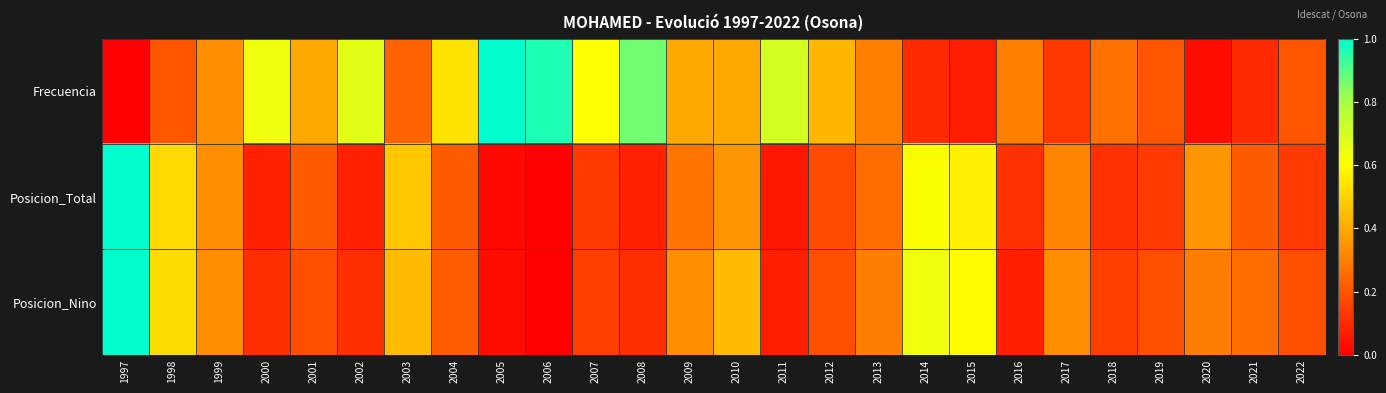

How many data points does each series have?

26